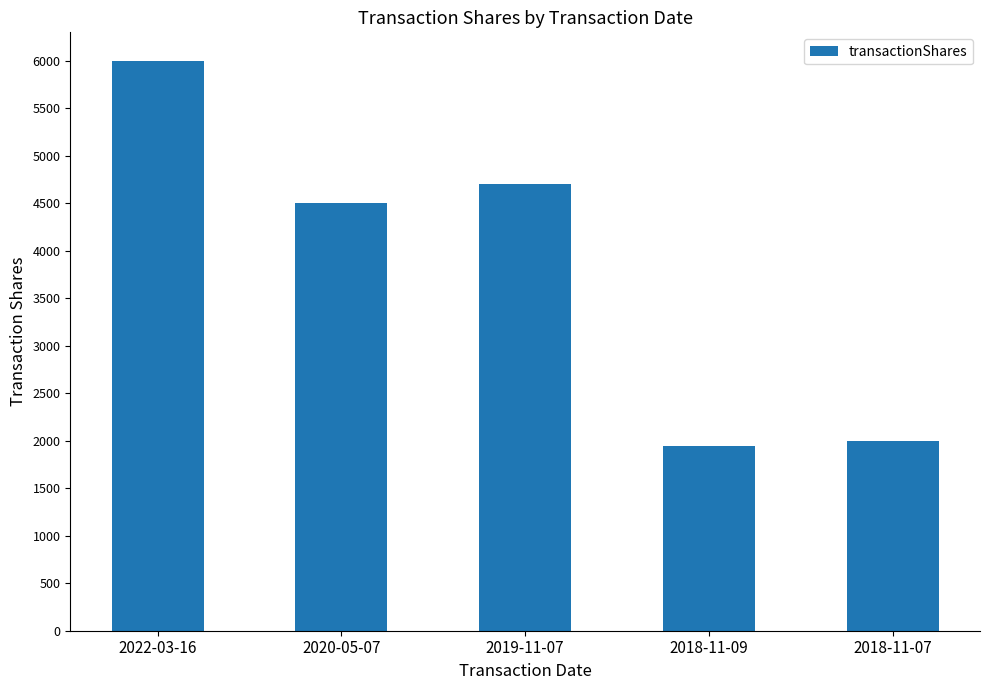

What is the minimum value shown in the chart?

1950